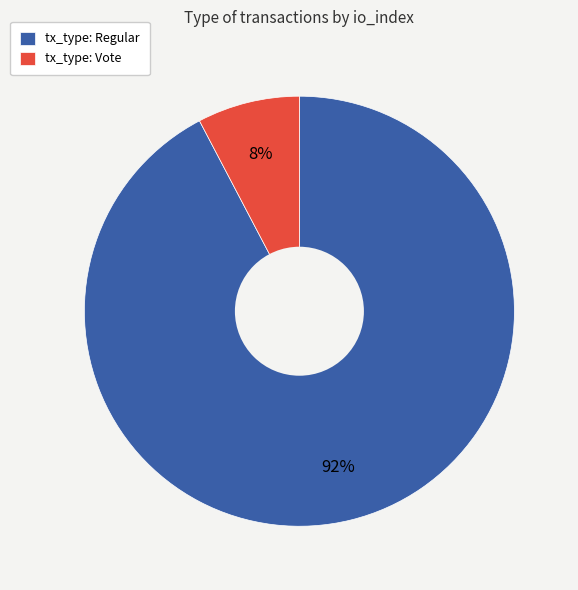

To the nearest percent, what percentage of the pie is tx_type: Vote?

8%